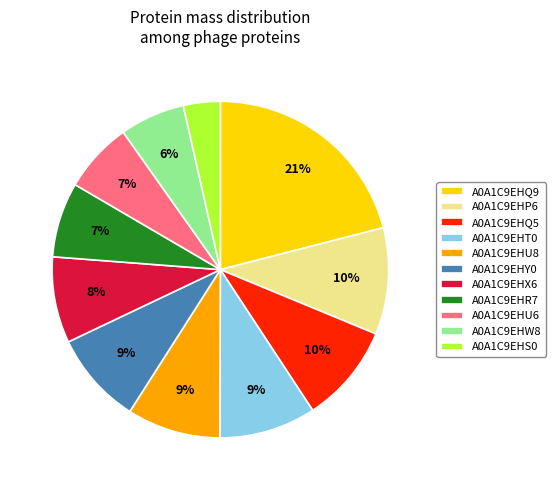

Is there a majority slice in this chart?

No